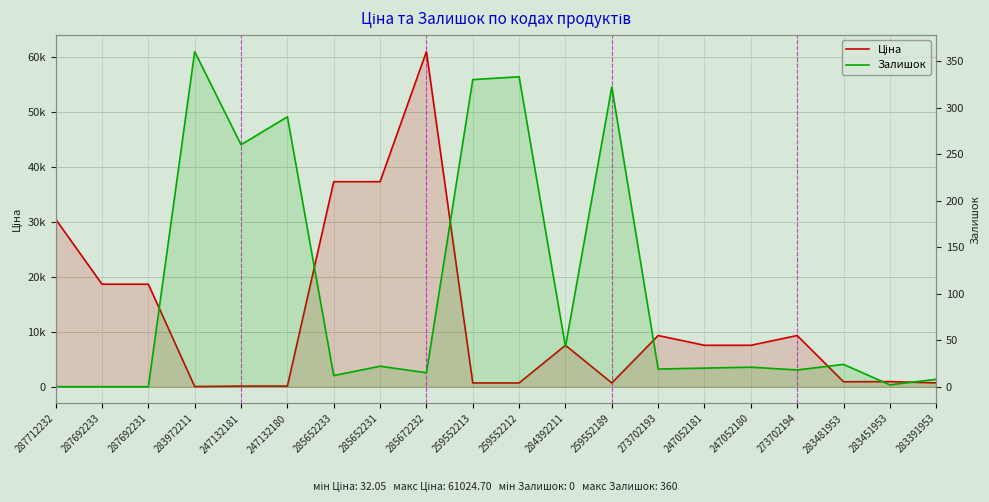

Where do Залишок and Ціна first cross each other?

287692231 and 283972211